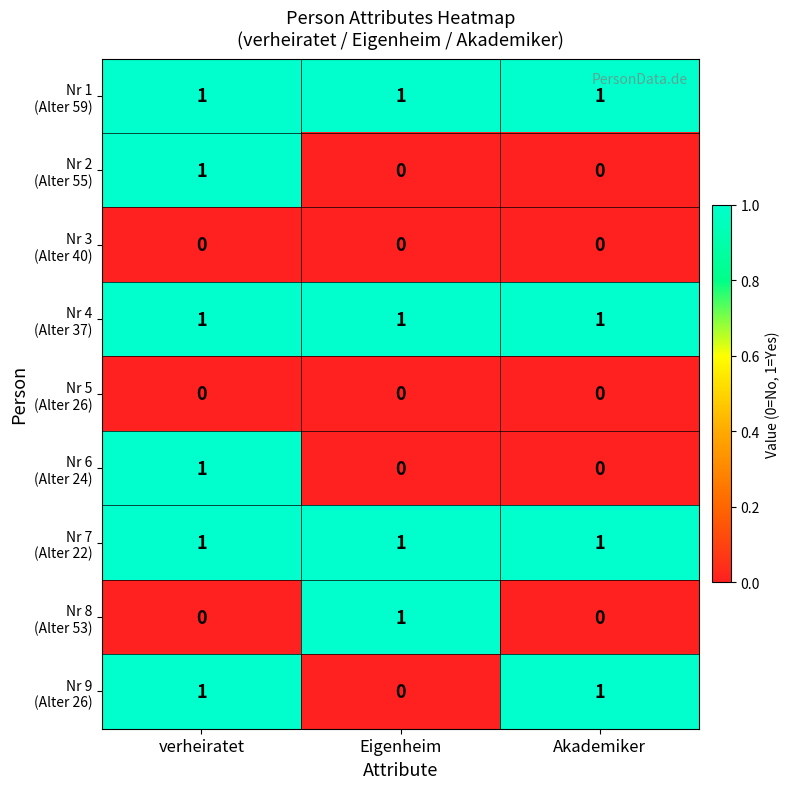

At which category is the sum across all series the highest?

verheiratet